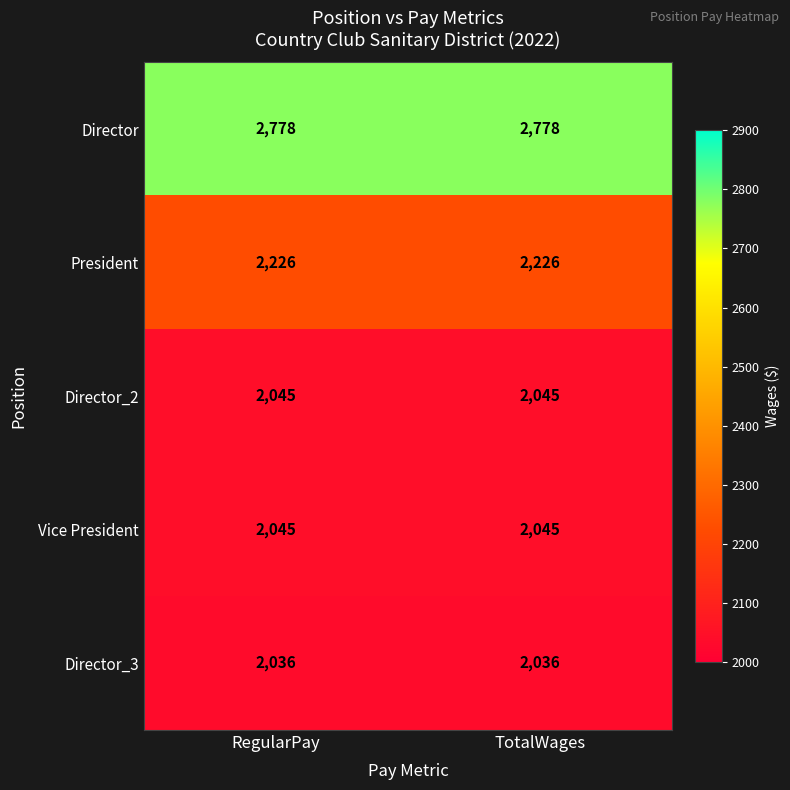

Which series has the largest total across all categories?

Director